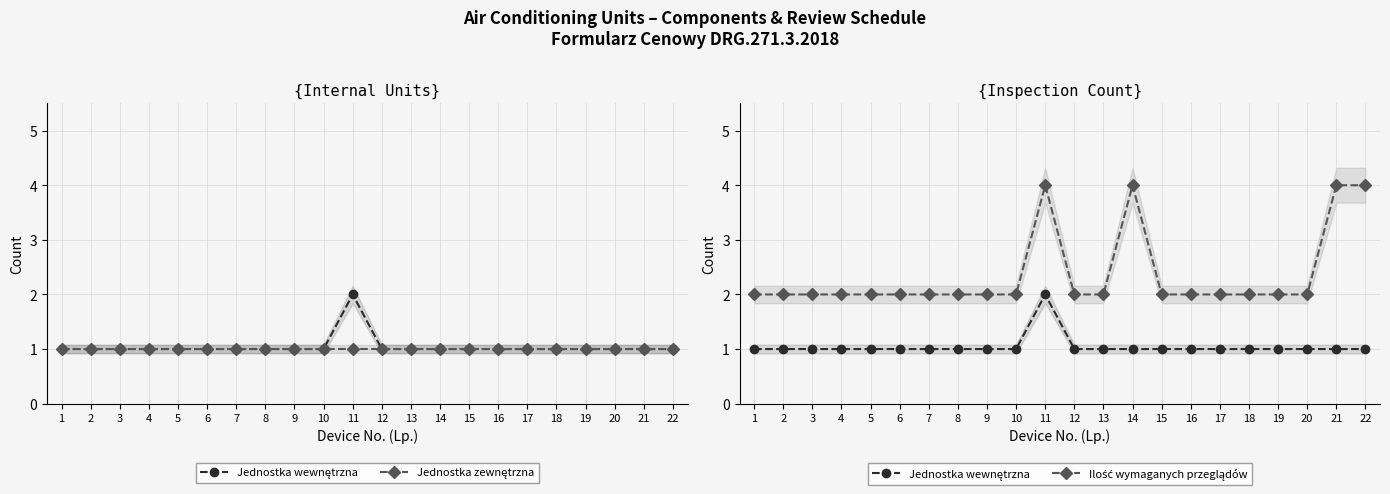

List the labels in order of Jednostka wewnętrzna value, smallest first.

1, 2, 3, 4, 5, 6, 7, 8, 9, 10, 12, 13, 14, 15, 16, 17, 18, 19, 20, 21, 22, 11